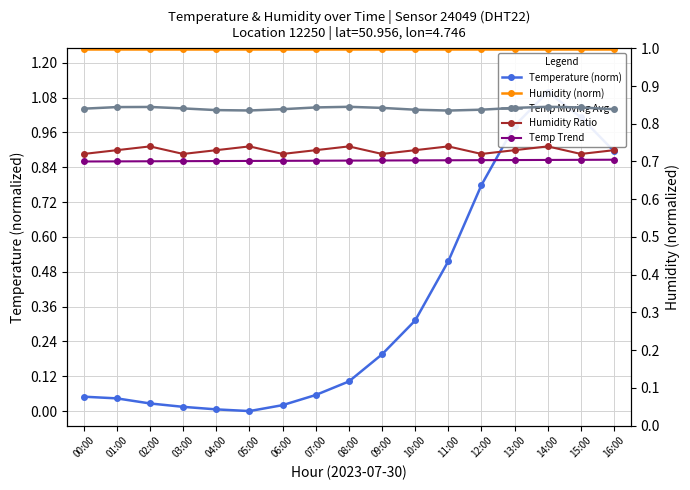

What is the label of the 11th point from the left?

10:00